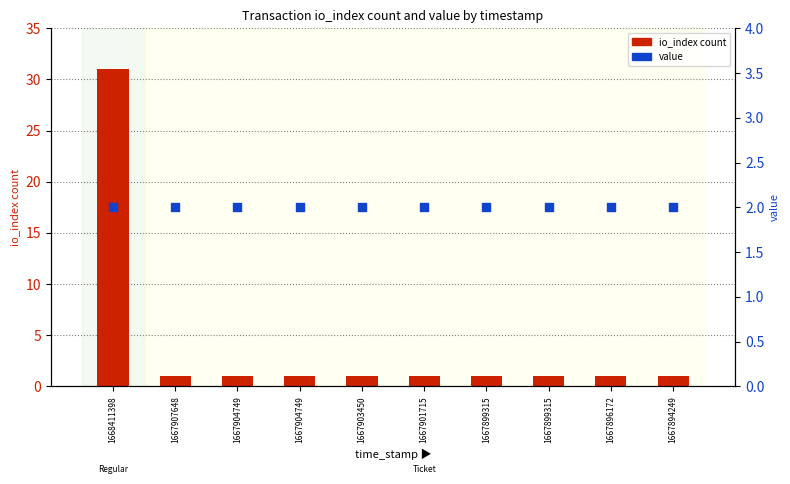

At which category is the sum across all series the highest?

1668411398